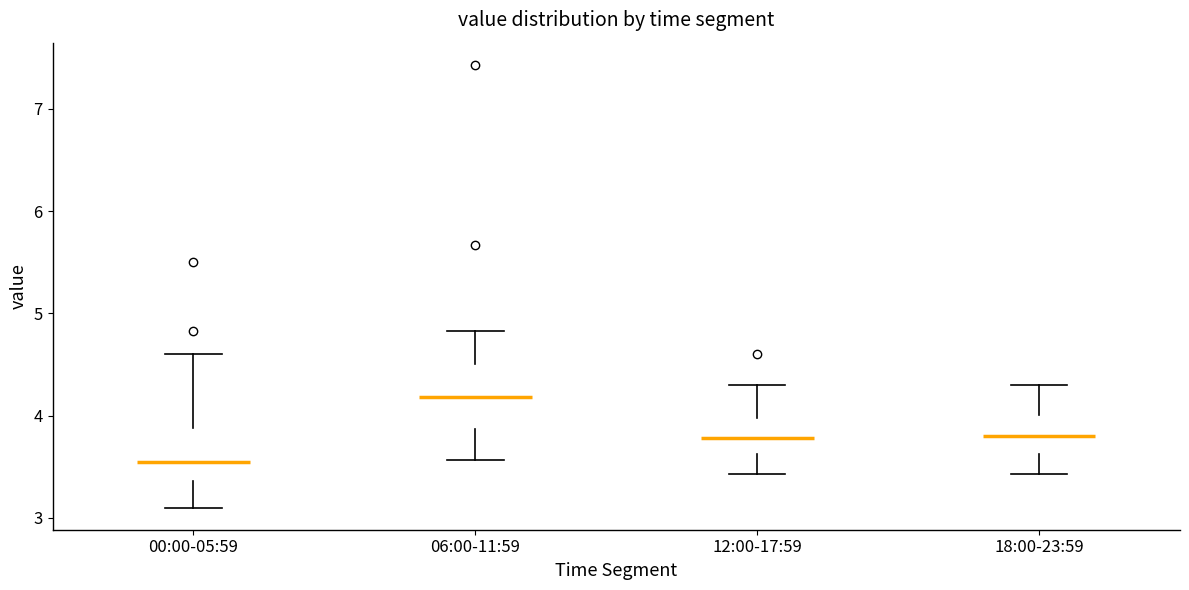

Reading left to right, read every box against the y-axis: the position of its median line, the range the box covers, and the ends of its whiskers. The values are not printed on the chart, so give them approximately, as read against the axis.

00:00-05:59: median 3.6, box 3.4 to 3.9, whiskers 3.1 to 4.6
06:00-11:59: median 4.2, box 3.9 to 4.5, whiskers 3.6 to 4.8
12:00-17:59: median 3.8, box 3.6 to 4.0, whiskers 3.4 to 4.3
18:00-23:59: median 3.8, box 3.6 to 4.0, whiskers 3.4 to 4.3